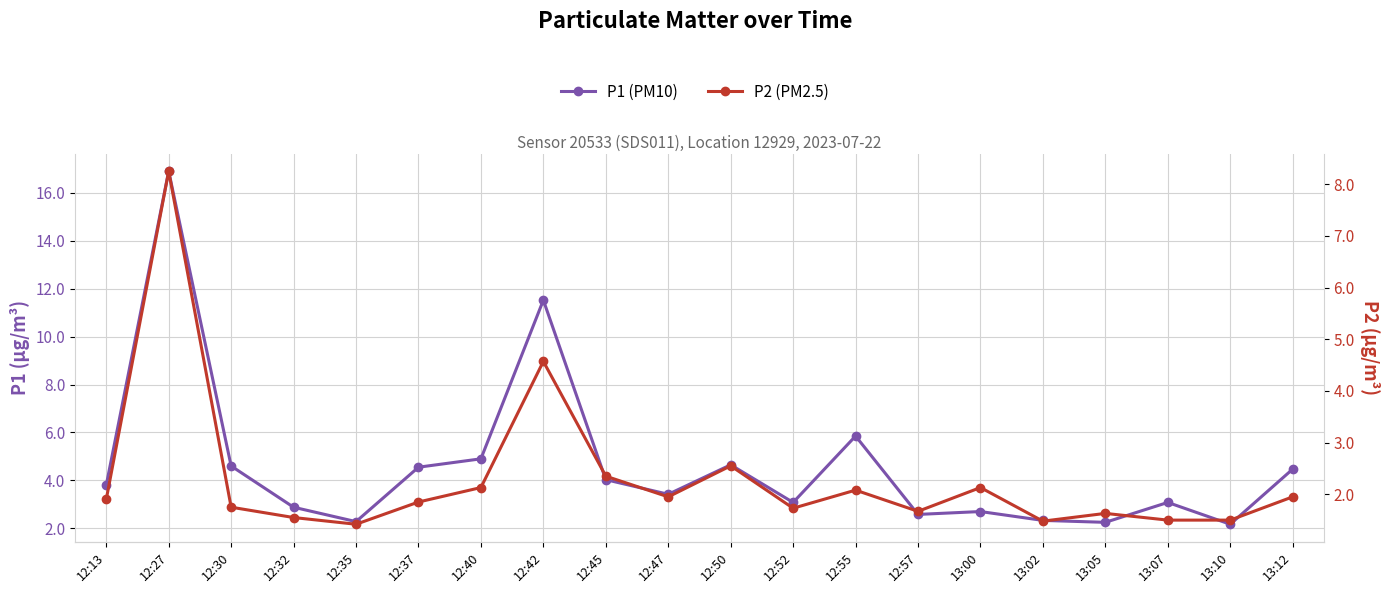

Which series has the largest total across all categories?

P1 (PM10)